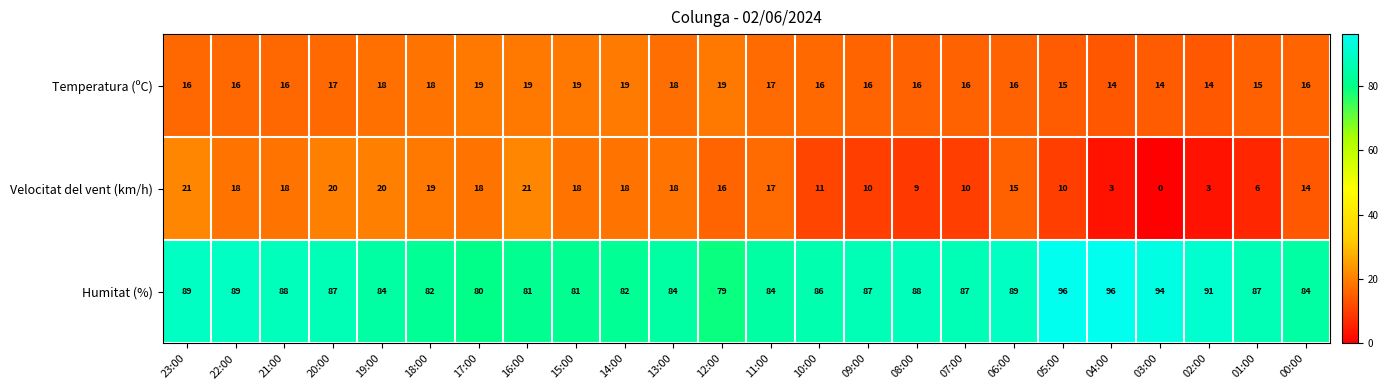

How many data points in Humitat (%) are less than 87?

11